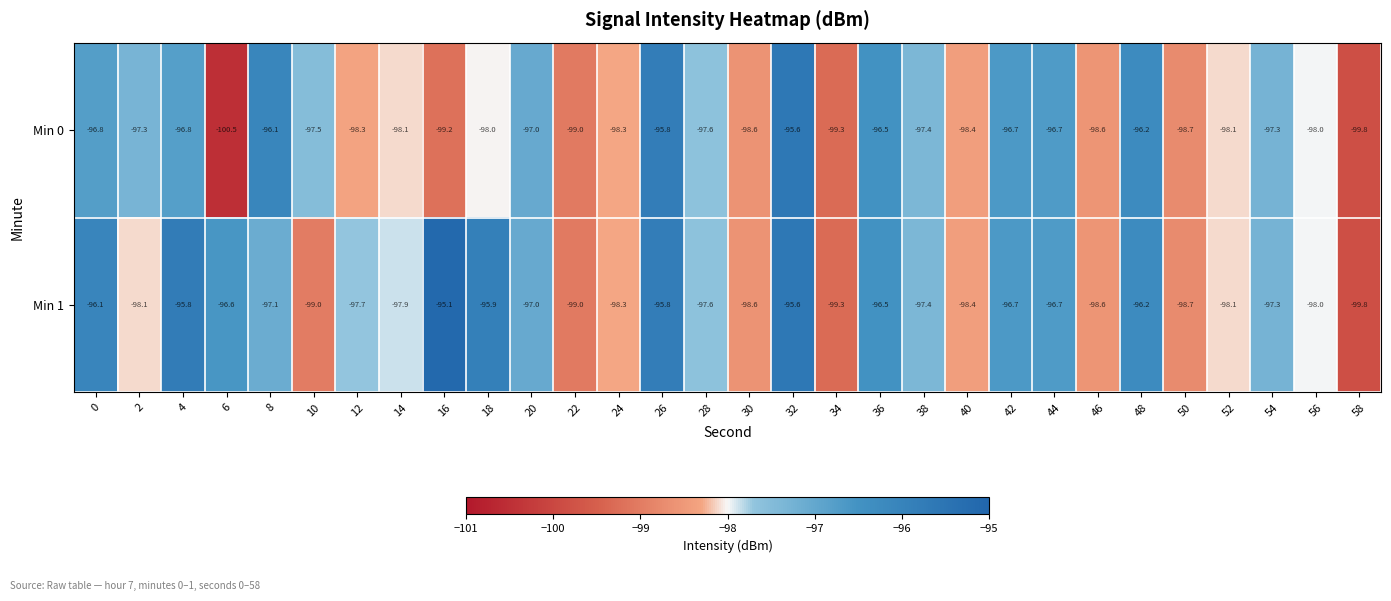

Read the Min 1 value at 56.

-98.0